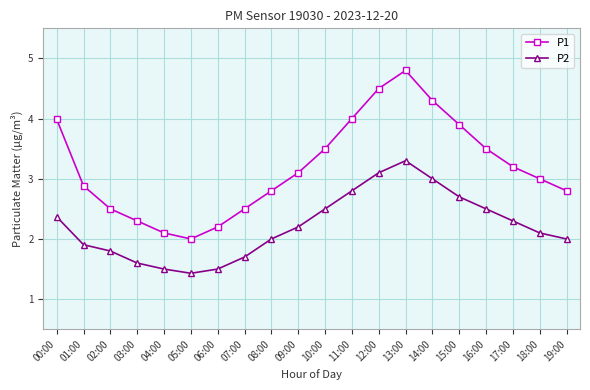

The value of P2 at 04:00 is 1.5. True or false?

True